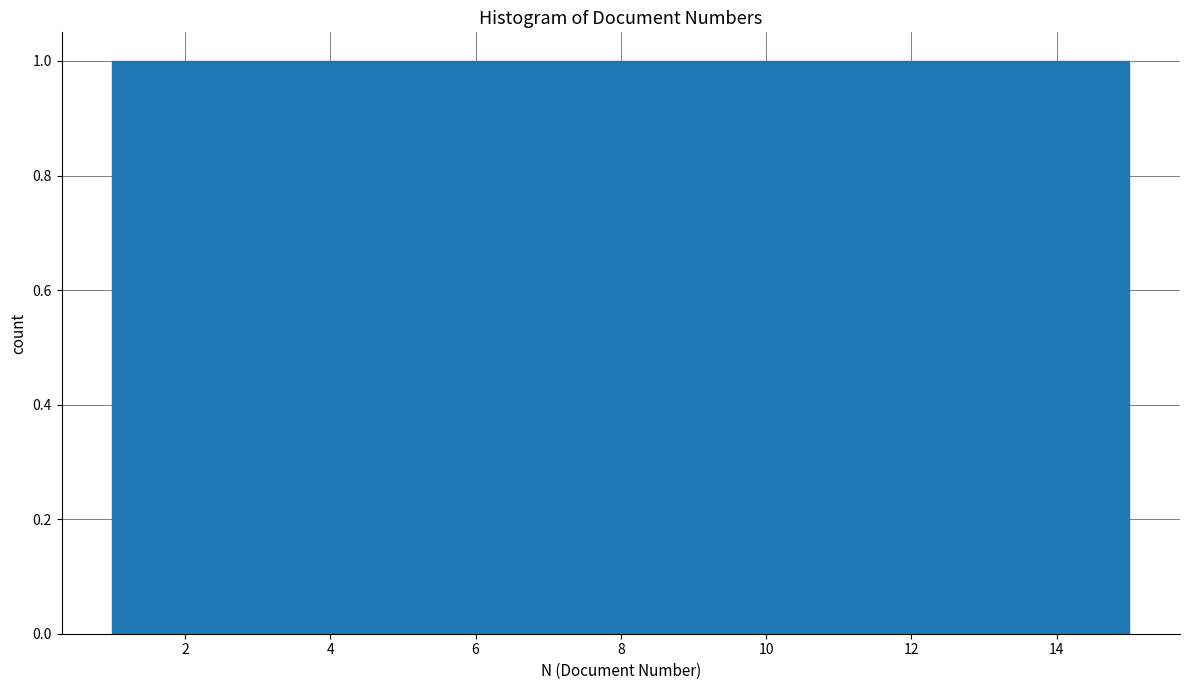

Reading left to right, list every bar in this chart as the range it spans on the x-axis followed by its height. Neither the bar edges nor the heights are printed on the chart, so give them approximately, as read against the axes.

1.0 to 2.0: 1
2.0 to 2.8: 1
2.8 to 3.8: 1
3.8 to 4.8: 1
4.8 to 5.6: 1
5.6 to 6.6: 1
6.6 to 7.6: 1
7.6 to 8.4: 1
8.4 to 9.4: 1
9.4 to 10.4: 1
10.4 to 11.2: 1
11.2 to 12.2: 1
12.2 to 13.2: 1
13.2 to 14.0: 1
14.0 to 15.0: 1